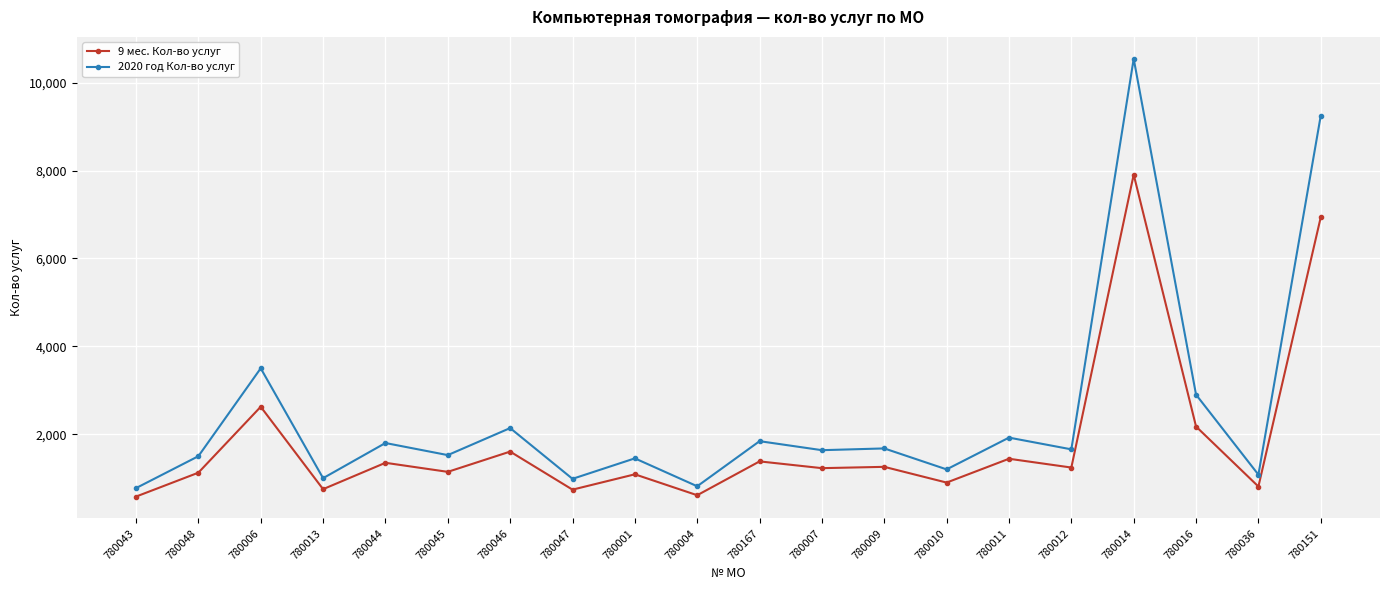

Does the chart have visible grid lines?

Yes